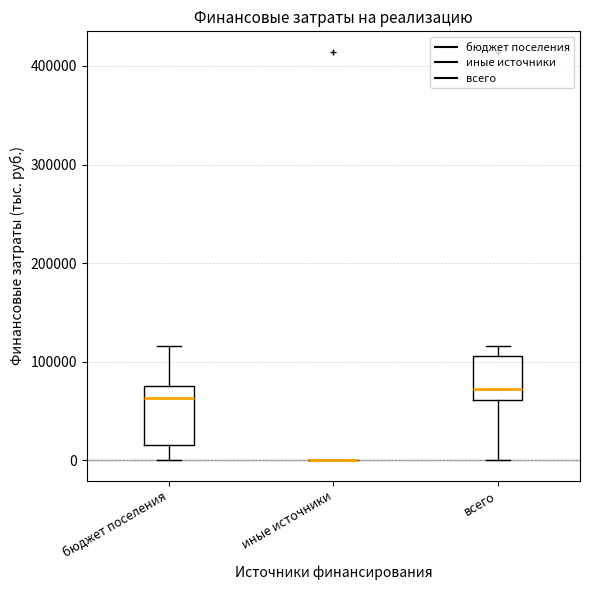

Reading left to right, transcribe this box plot: for each box, give where its median line is, the range the box spans, and where its two whiskers end, as read against the y-axis. The values are not printed on the chart, so give them approximately, as read against the axis.

бюджет поселения: median 60000, box 10000 to 80000, whiskers 0 to 120000
иные источники: box collapsed to a line at 0, whiskers 0 to 0
всего: median 70000, box 60000 to 110000, whiskers 0 to 120000